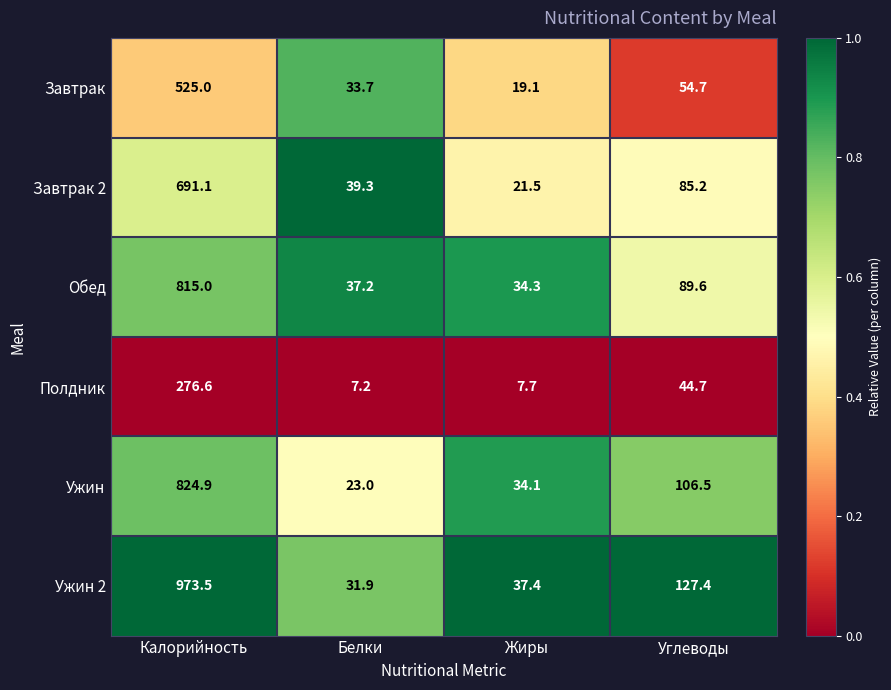

What is the difference between the highest and lowest values at Углеводы?

82.7